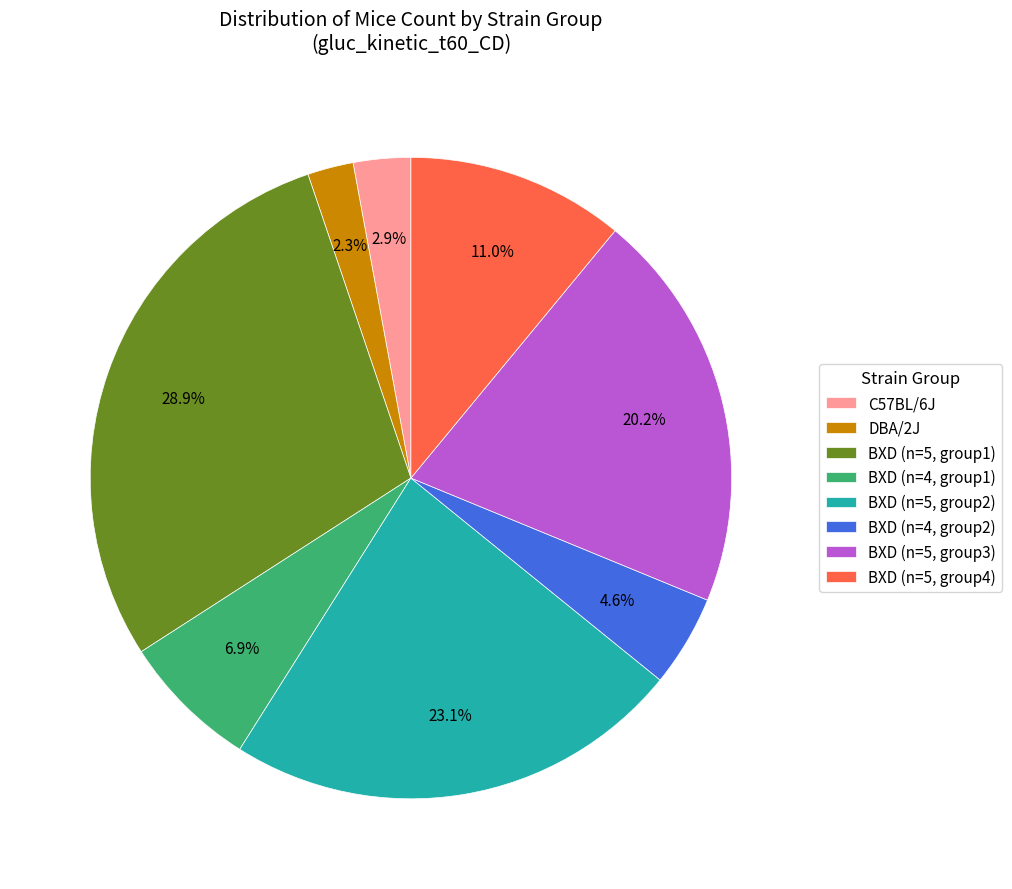

Is C57BL/6J the majority of the pie?

No